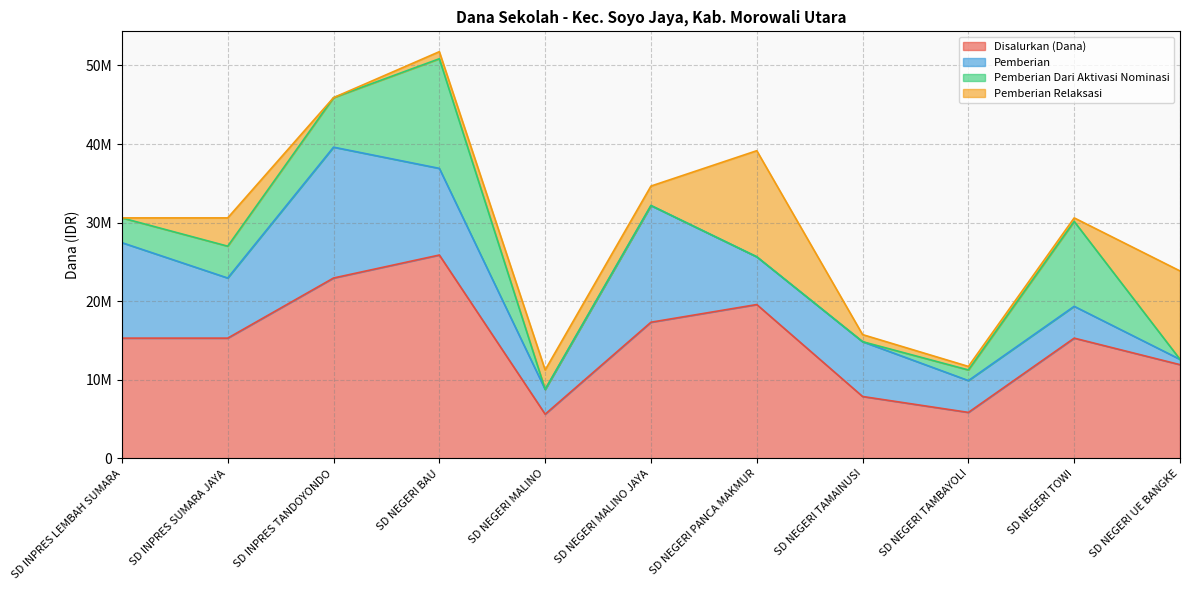

What position from the right is SD NEGERI TOWI?

2